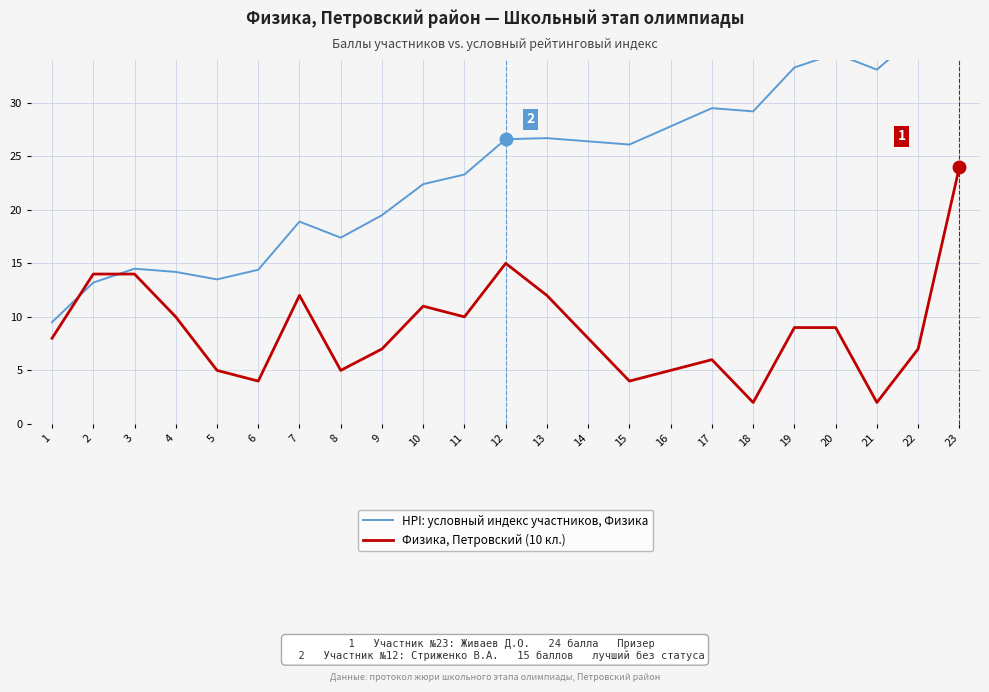

Reading right to left, extract all data points from this chart.

HPI: условный индекс участников, Физика: 23=44.5	22=36.4	21=33.1	20=34.6	19=33.3	18=29.2	17=29.5	16=27.8	15=26.1	14=26.4	13=26.7	12=26.6	11=23.3	10=22.4	9=19.5	8=17.4	7=18.9	6=14.4	5=13.5	4=14.2	3=14.5	2=13.2	1=9.5
Физика, Петровский (10 кл.): 23=24.0	22=7.0	21=2.0	20=9.0	19=9.0	18=2.0	17=6.0	16=5.0	15=4.0	14=8.0	13=12.0	12=15.0	11=10.0	10=11.0	9=7.0	8=5.0	7=12.0	6=4.0	5=5.0	4=10.0	3=14.0	2=14.0	1=8.0